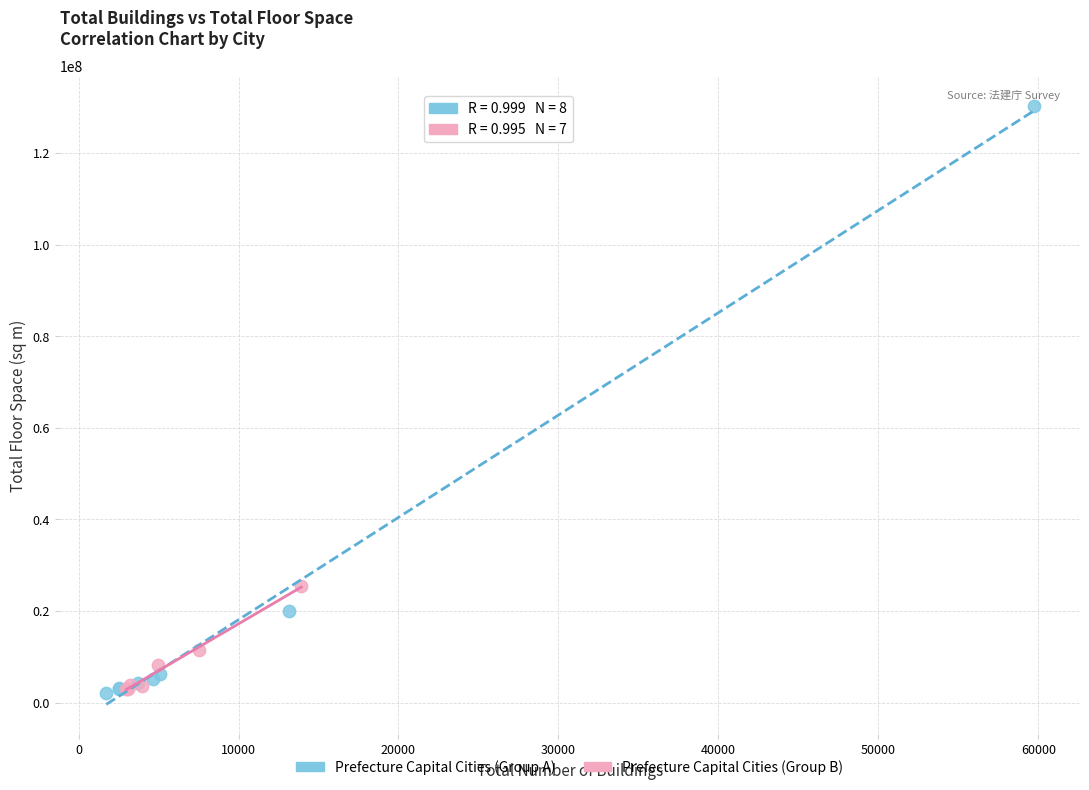

Which series contains the highest Y value?

Prefecture Capital Cities (Group A)